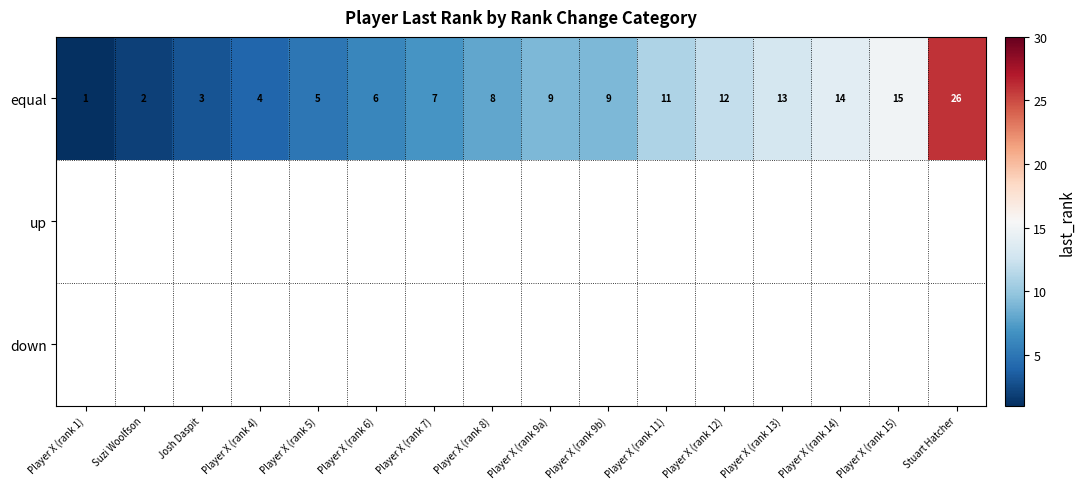

At which category does the chart reach its peak across all series?

Stuart Hatcher